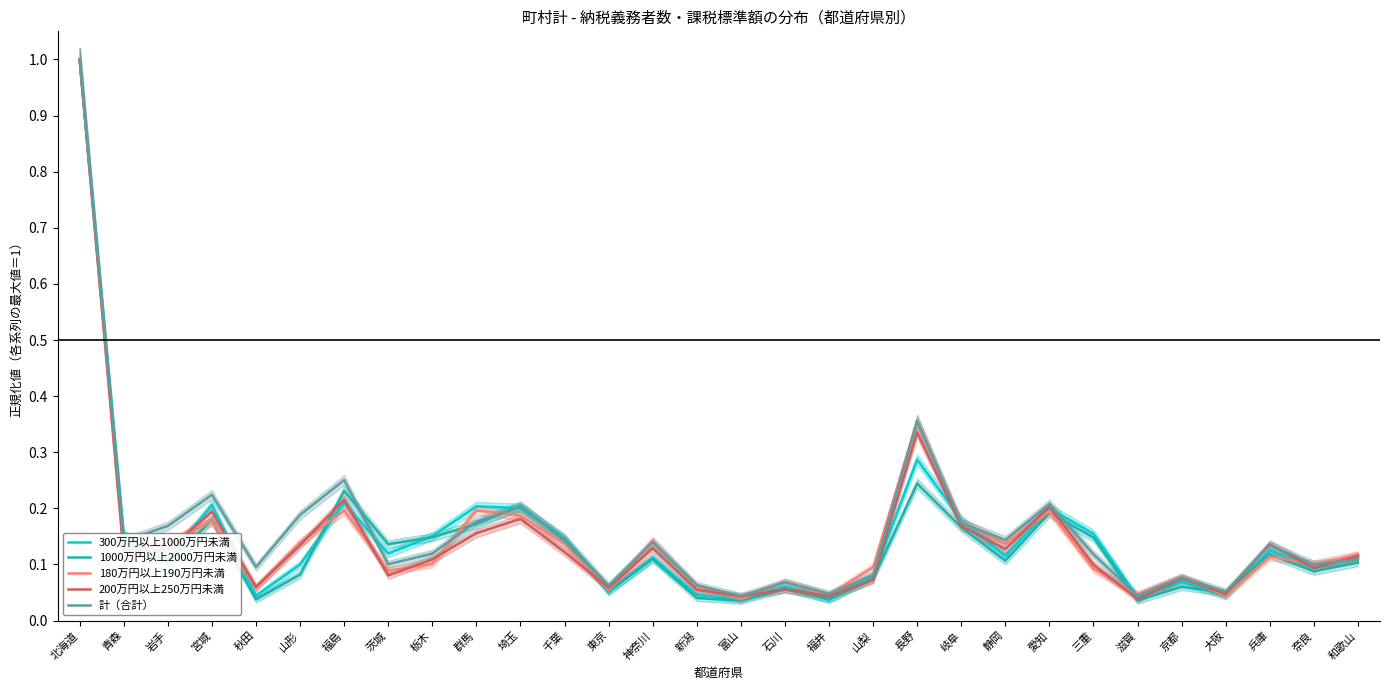

Does the chart have visible grid lines?

No